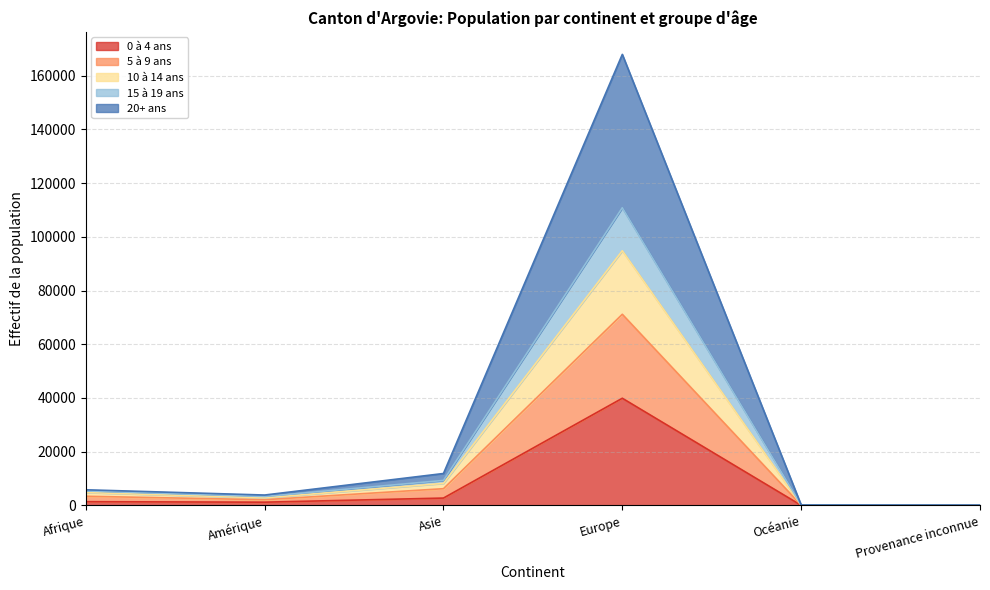

At which label does 0 à 4 ans reach its peak?

Europe